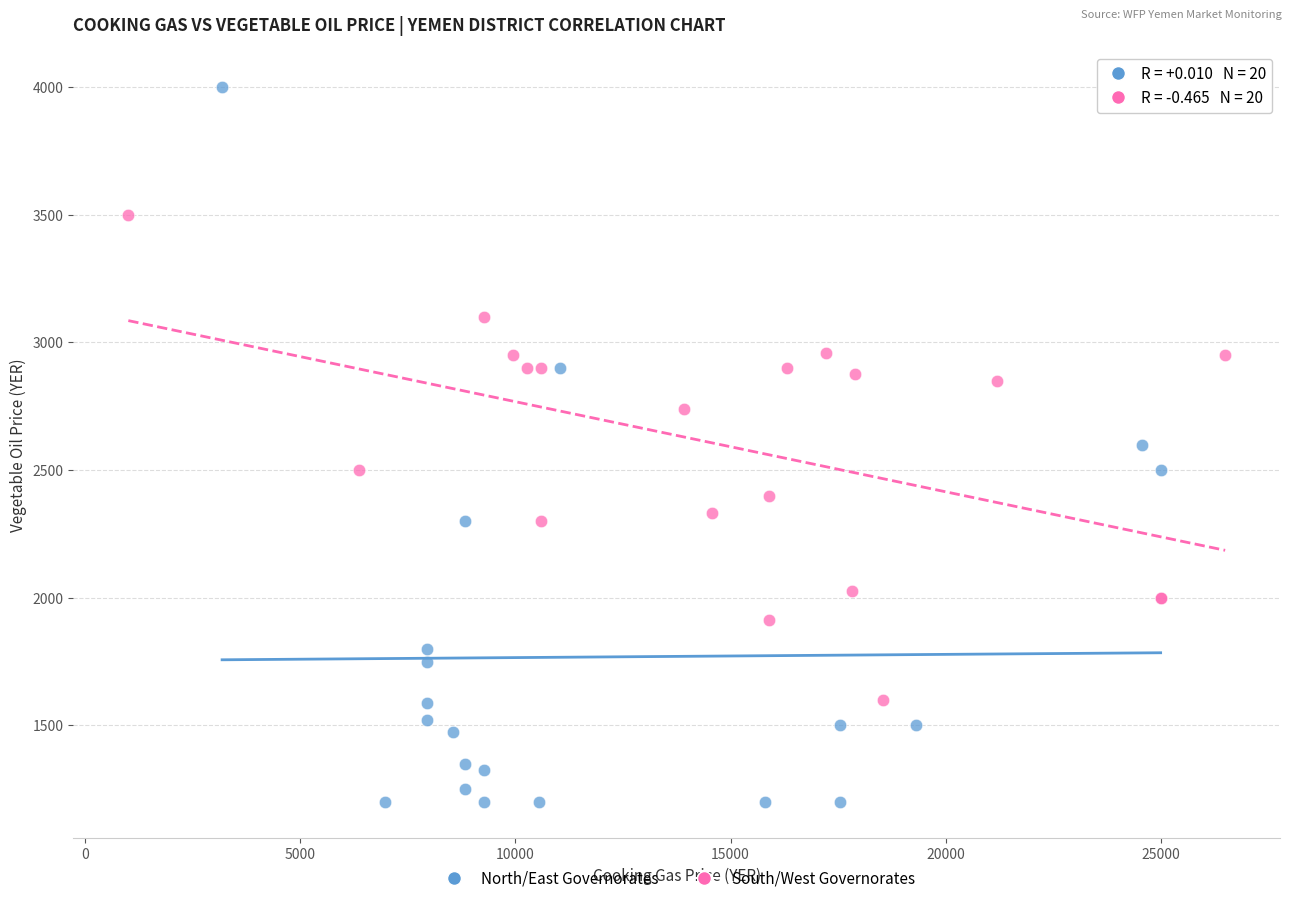

Which series has the widest spread of Y values?

North/East Governorates